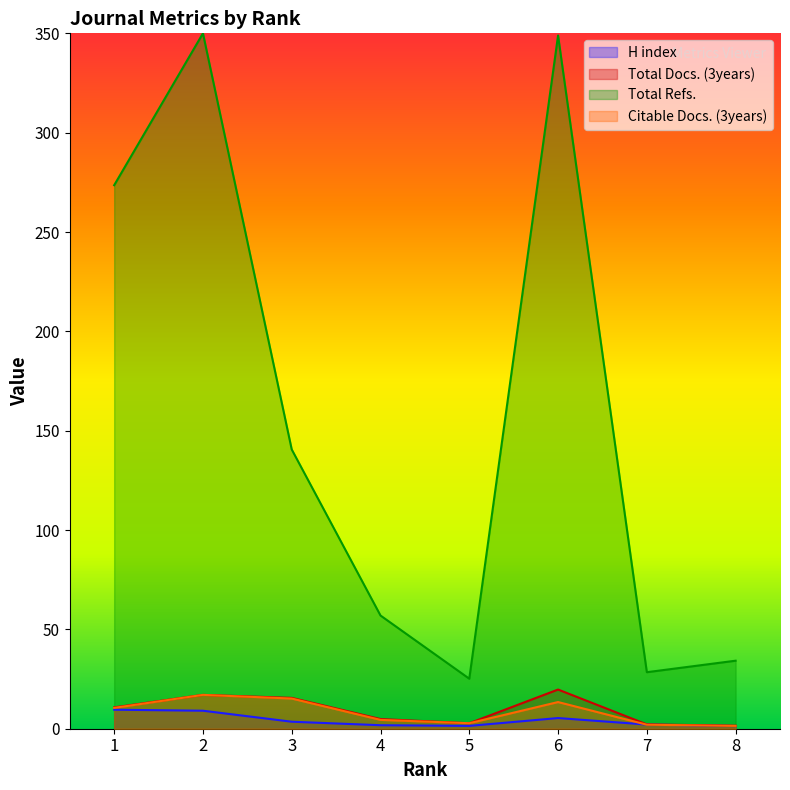

Which series has the largest total across all categories?

Total Refs.